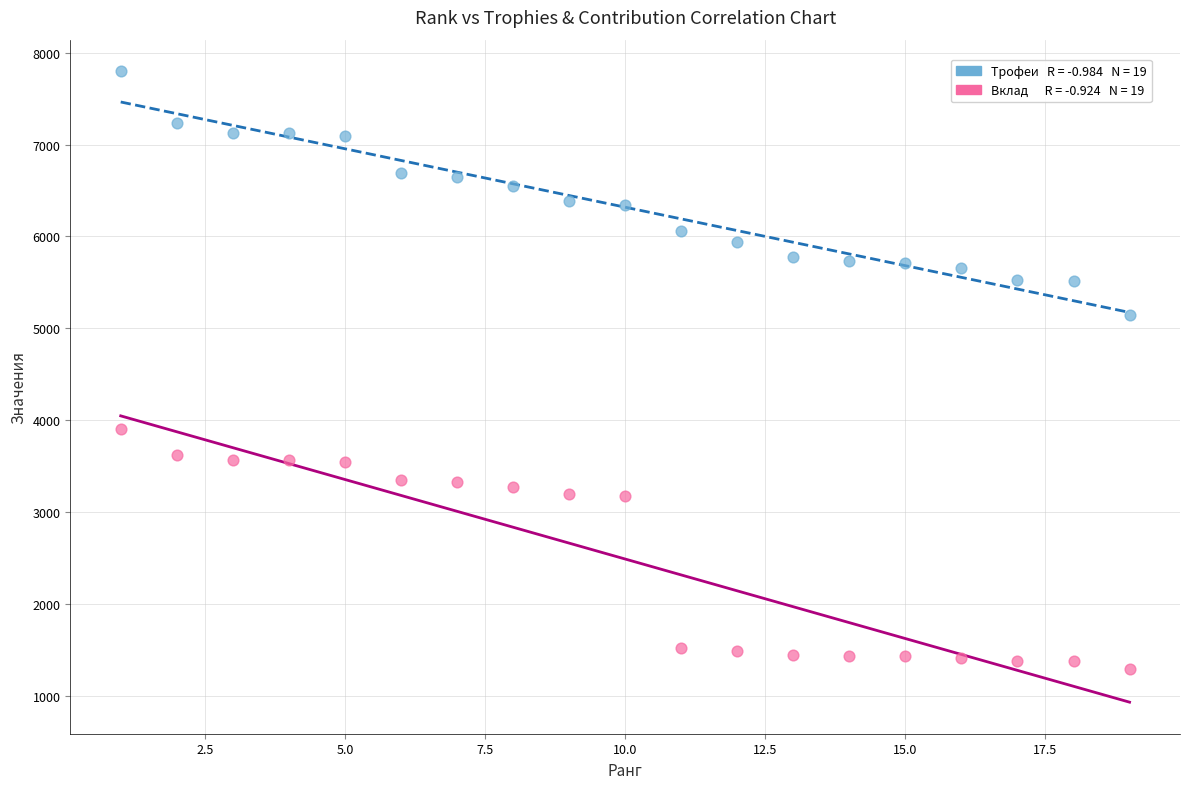

How many data points are displayed?

38